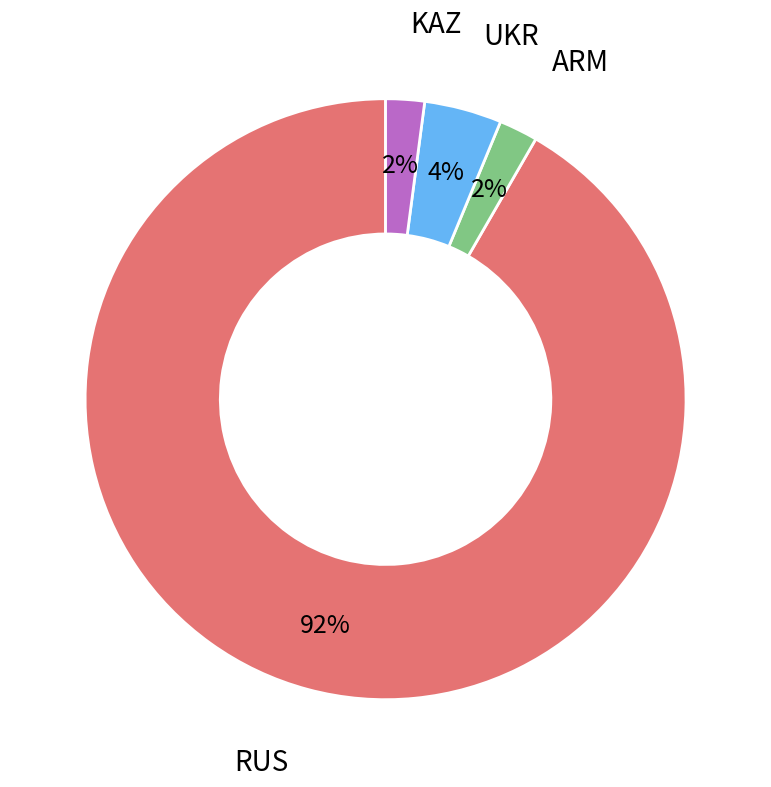

Is the sum of UKR and KAZ greater than half?

No